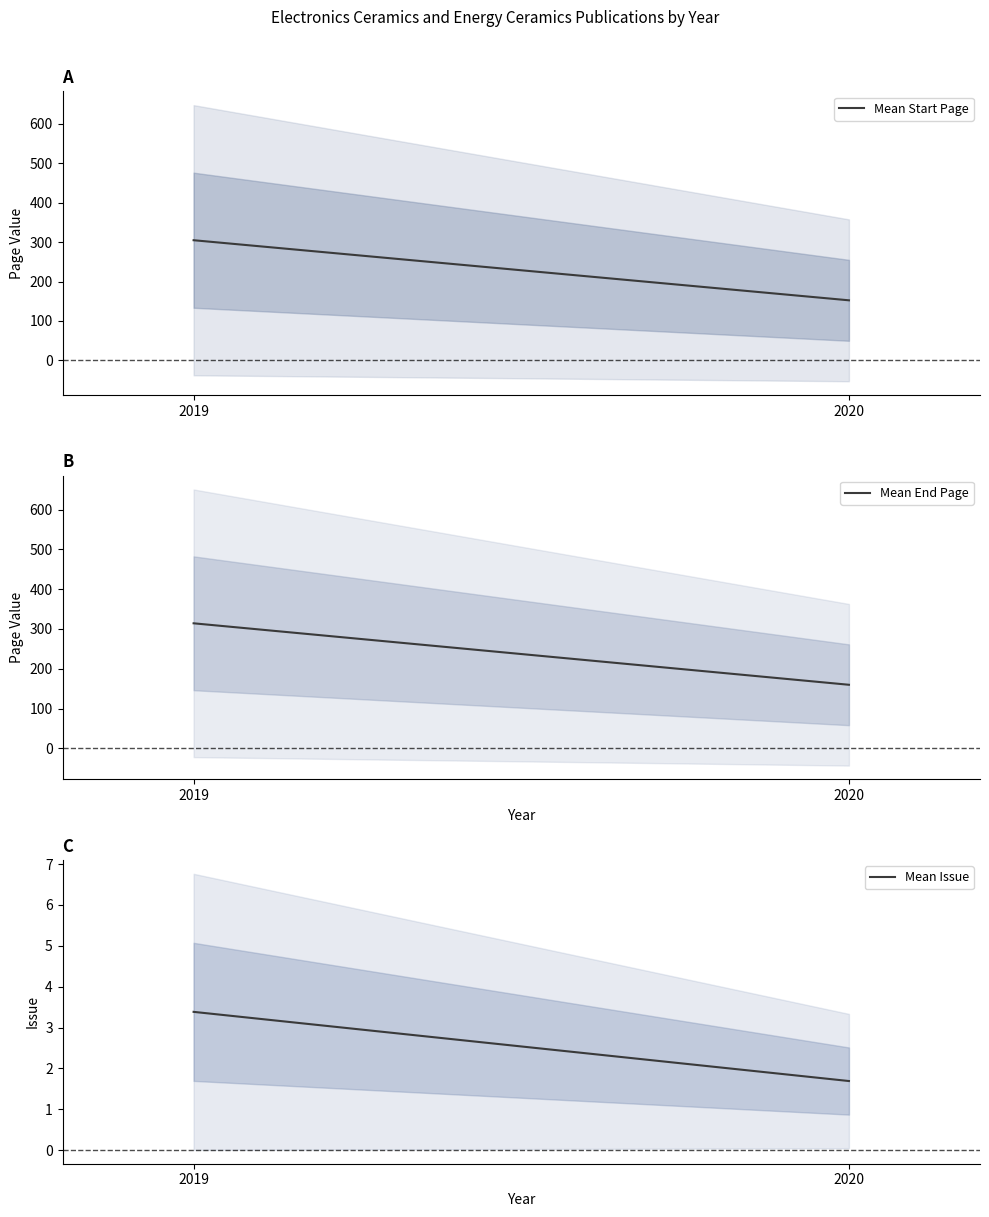

At which label does Mean End Page reach its peak?

2019